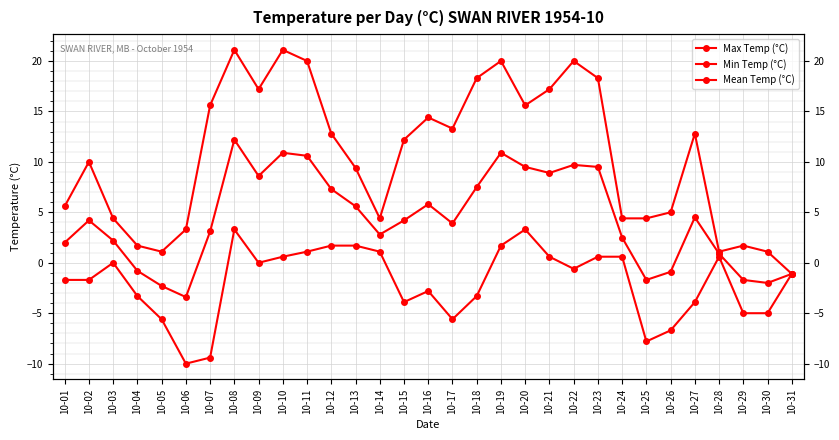

How many interior local peaks does the Mean Temp (°C) series have?

7